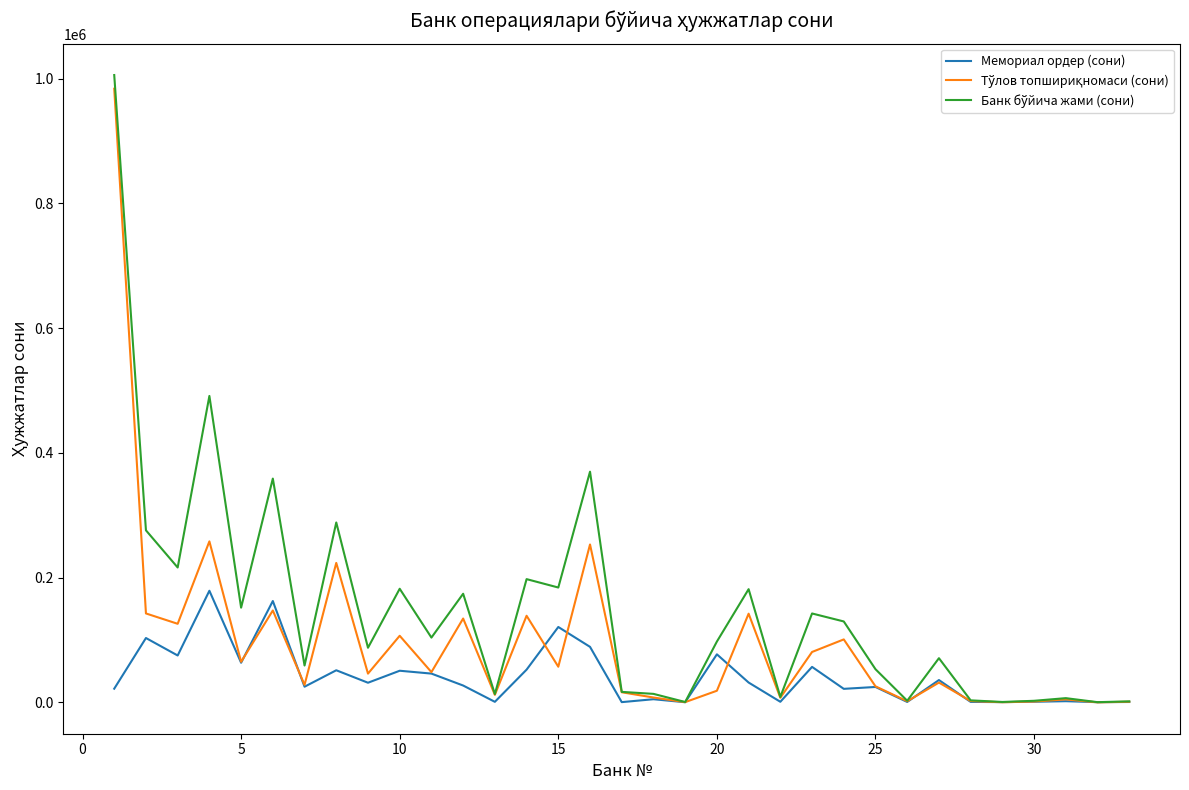

What is the greatest value displayed?

1005564